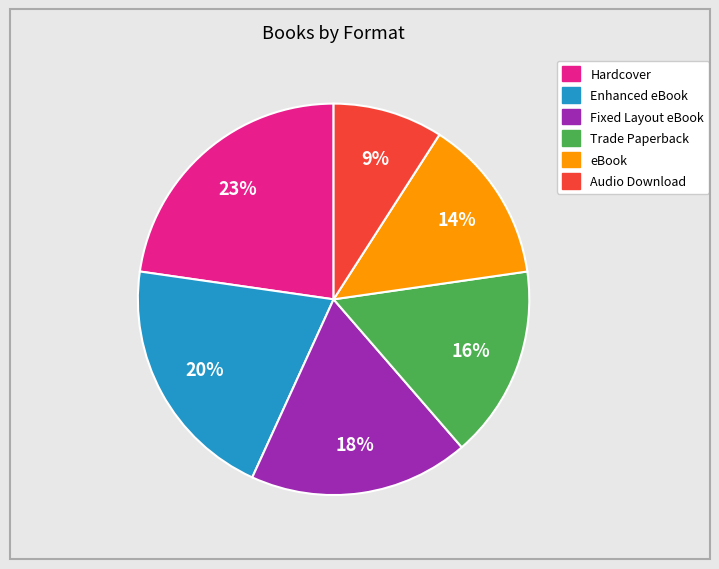

To the nearest percent, what is the difference between the Fixed Layout eBook and Audio Download slice percentages?

9%